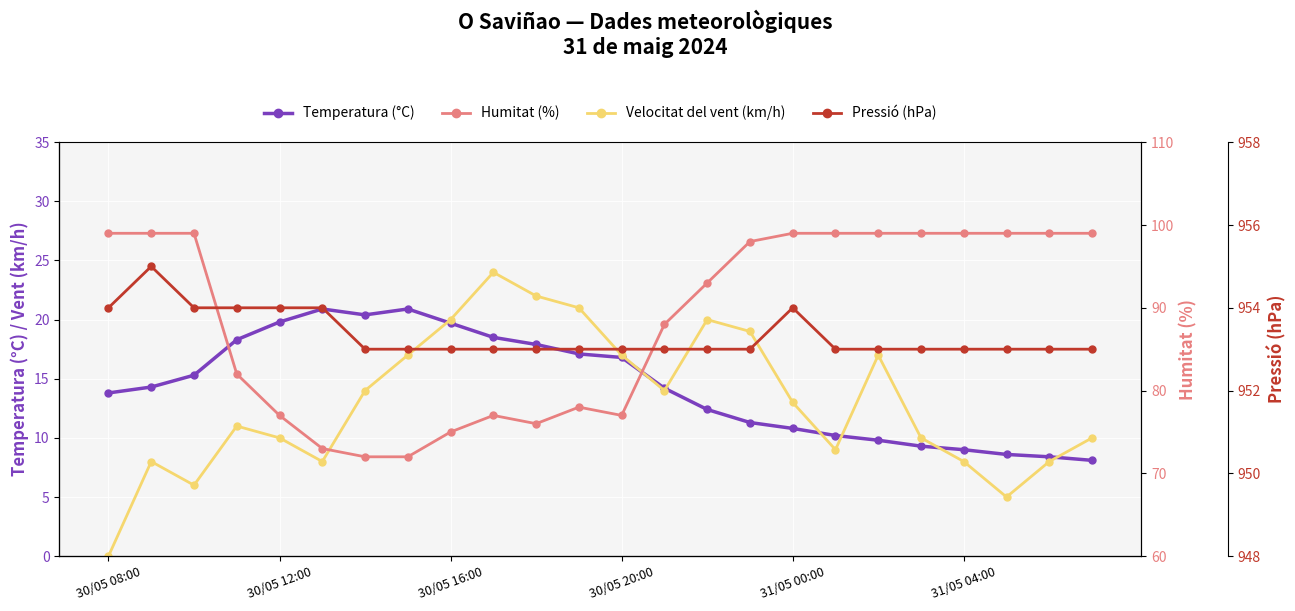

True or false: Pressió (hPa) and Velocitat del vent (km/h) intersect in this chart.

False